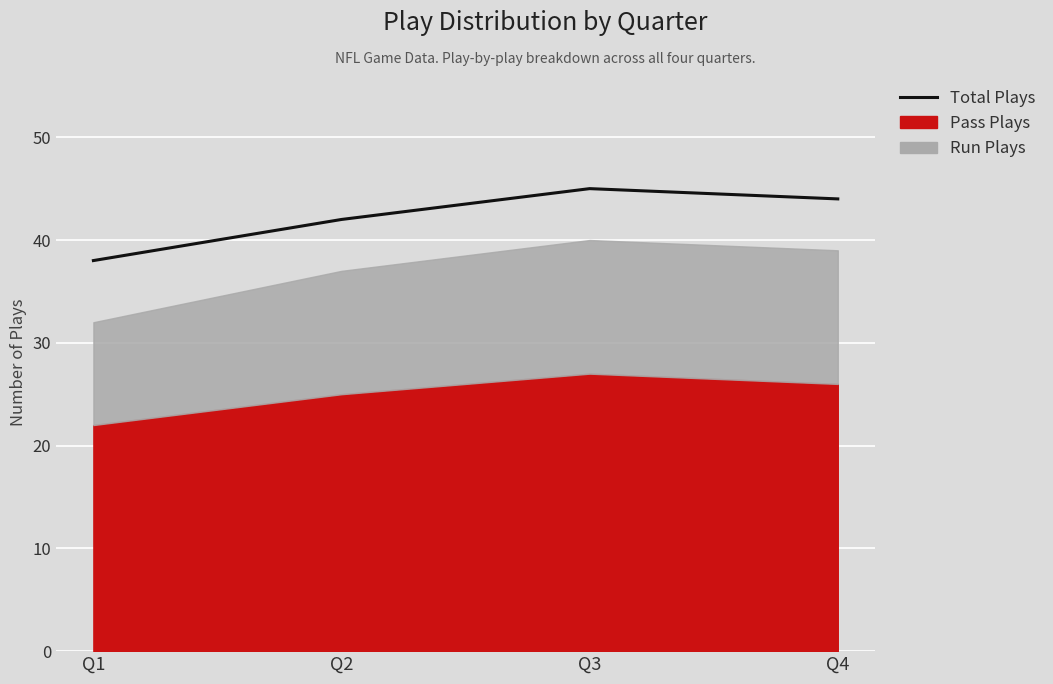

What is the value of the 4th point from the left?

44